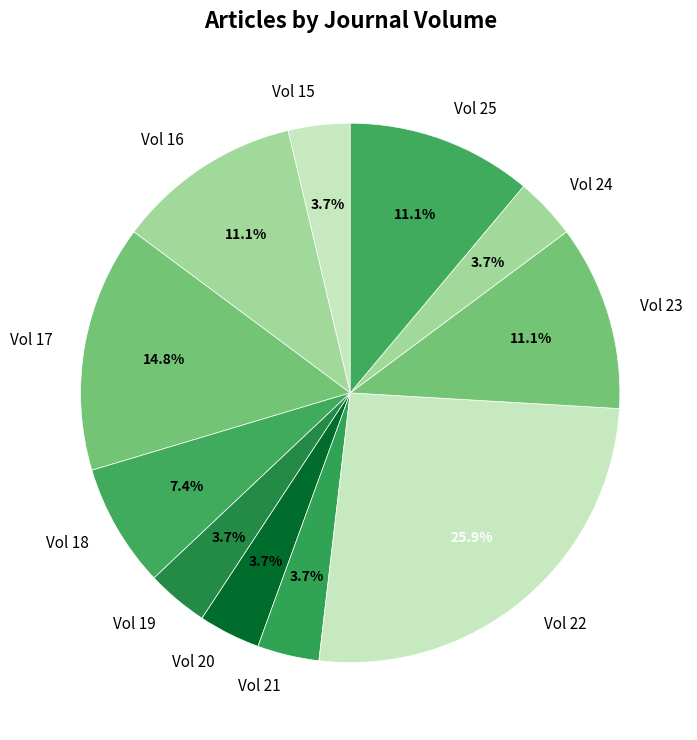

Does Vol 24 account for over 50% of the chart?

No